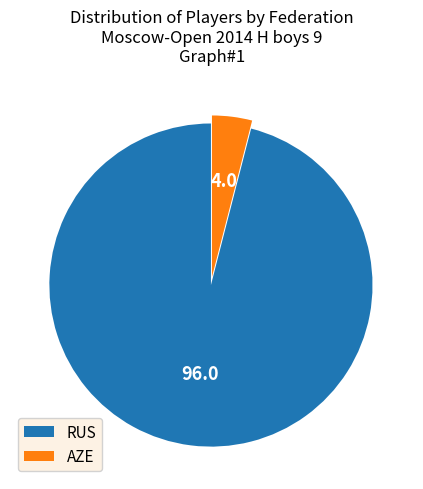

Rank the categories by value from highest to lowest.

RUS, AZE